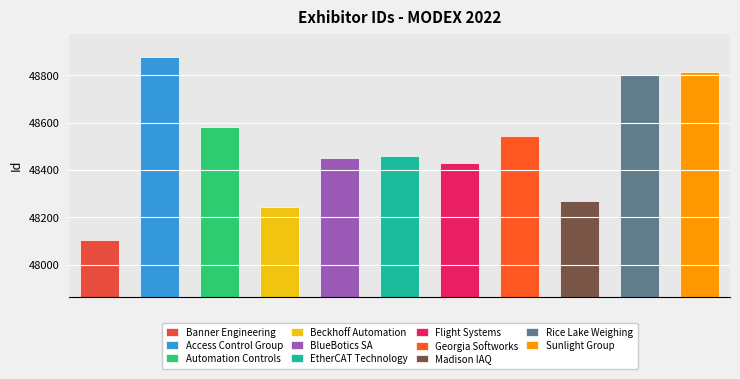

At which category does the chart reach its peak across all series?

Access Control Group